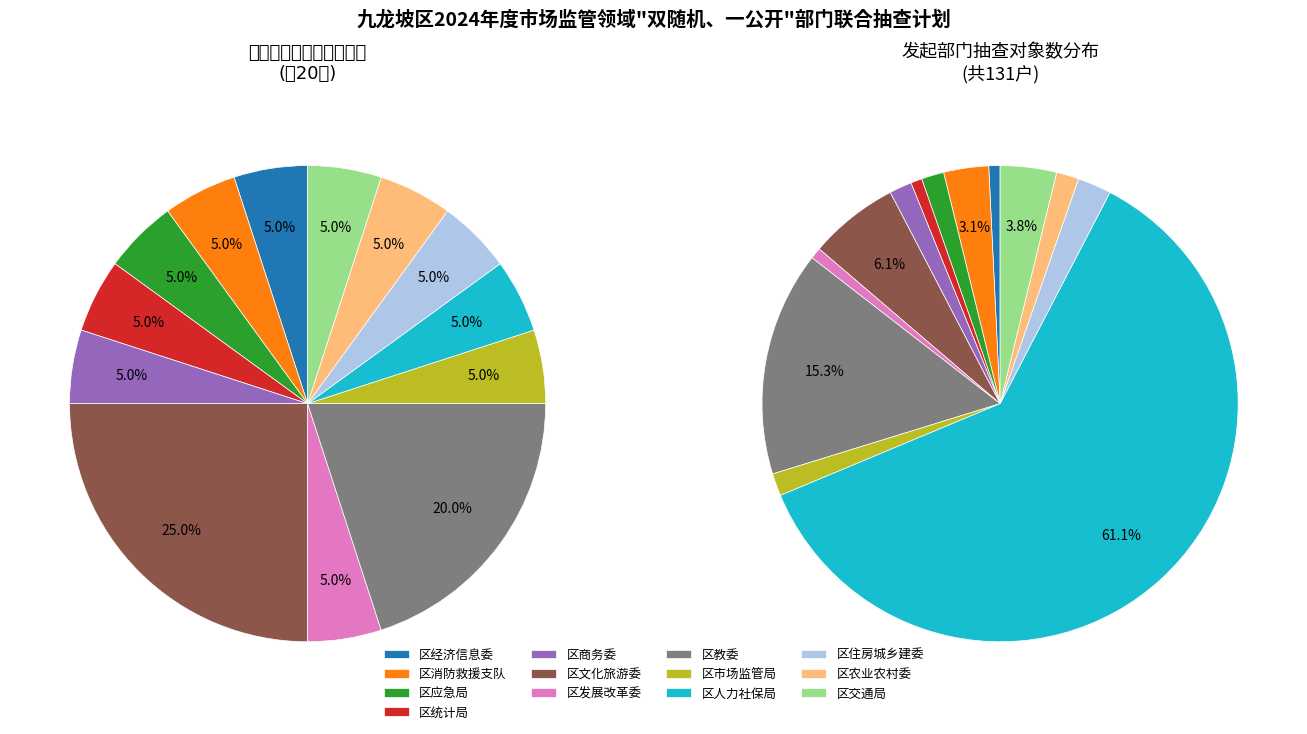

Between 区文化旅游委 and 区住房城乡建委, which is larger?

区文化旅游委